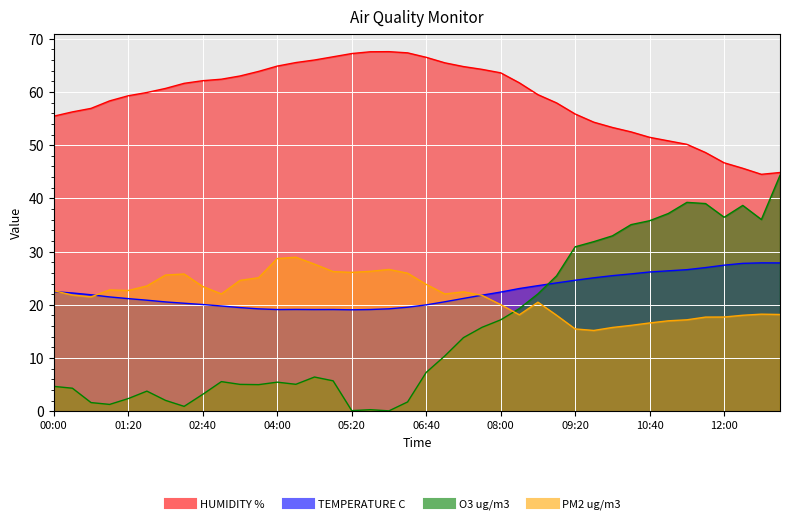

At which label does TEMPERATURE C first exceed 21?

00:00